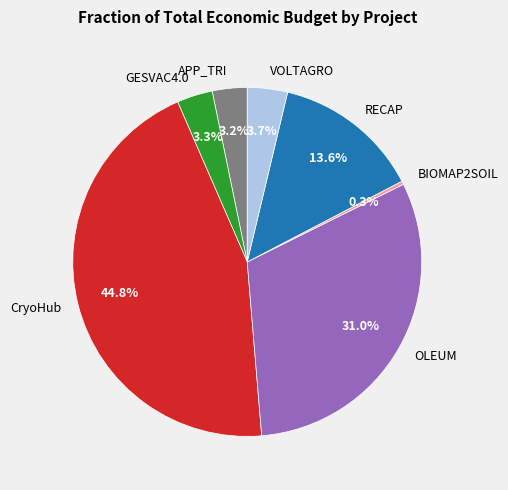

The OLEUM slice represents 31% of the pie. True or false?

True